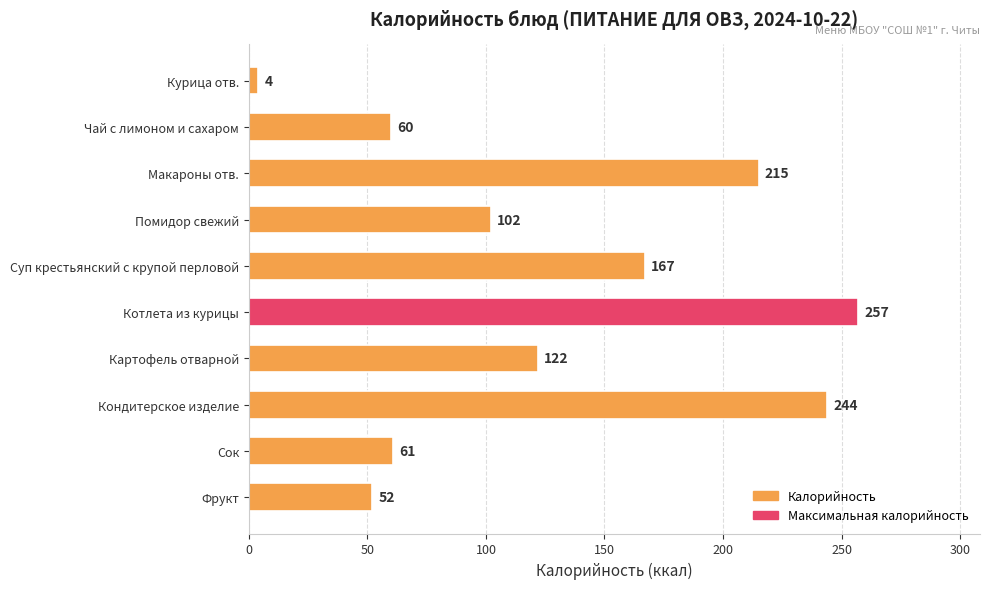

Approximately how many times larger is the value at Кондитерское изделие compared to Суп крестьянский с крупой перловой?

1.5